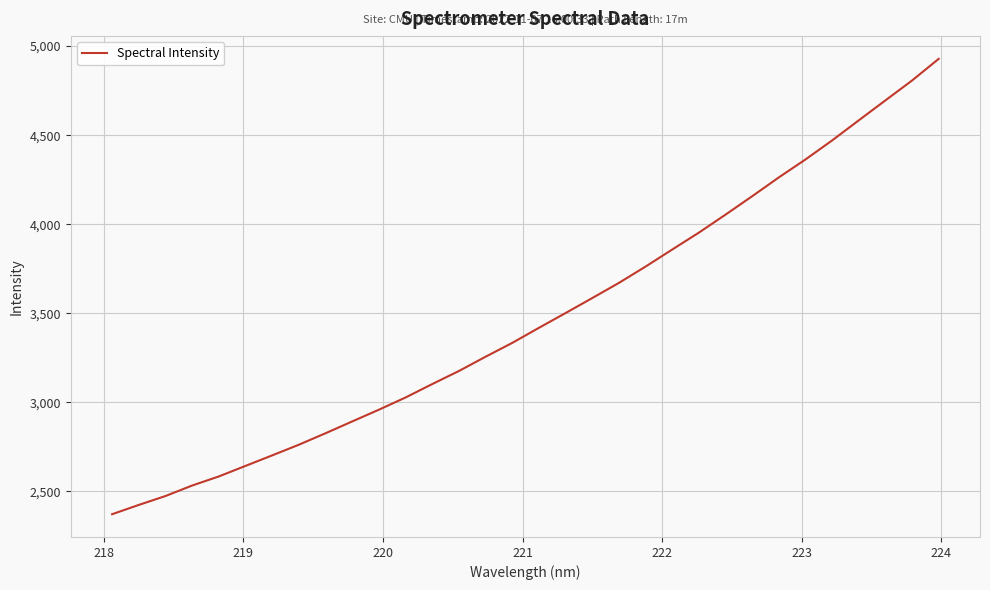

What is the greatest value displayed?

4928.4